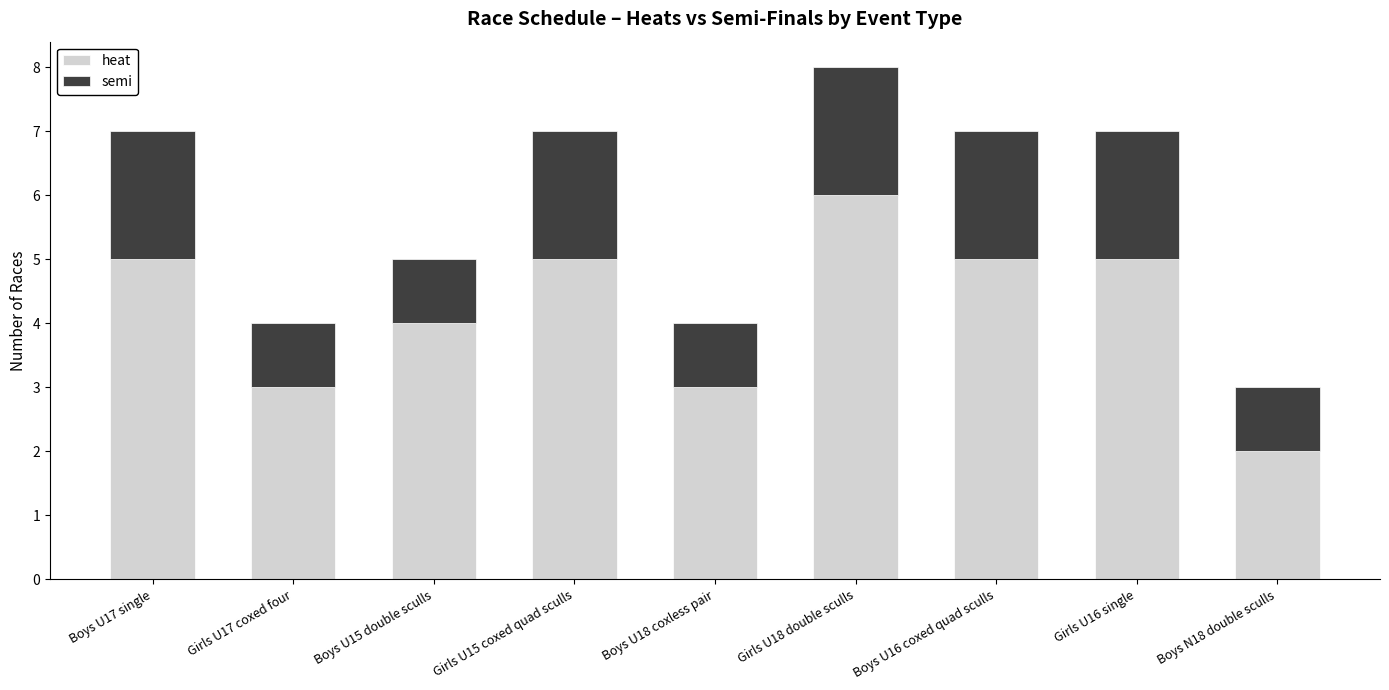

At which label does heat reach its peak?

Girls U18 double sculls